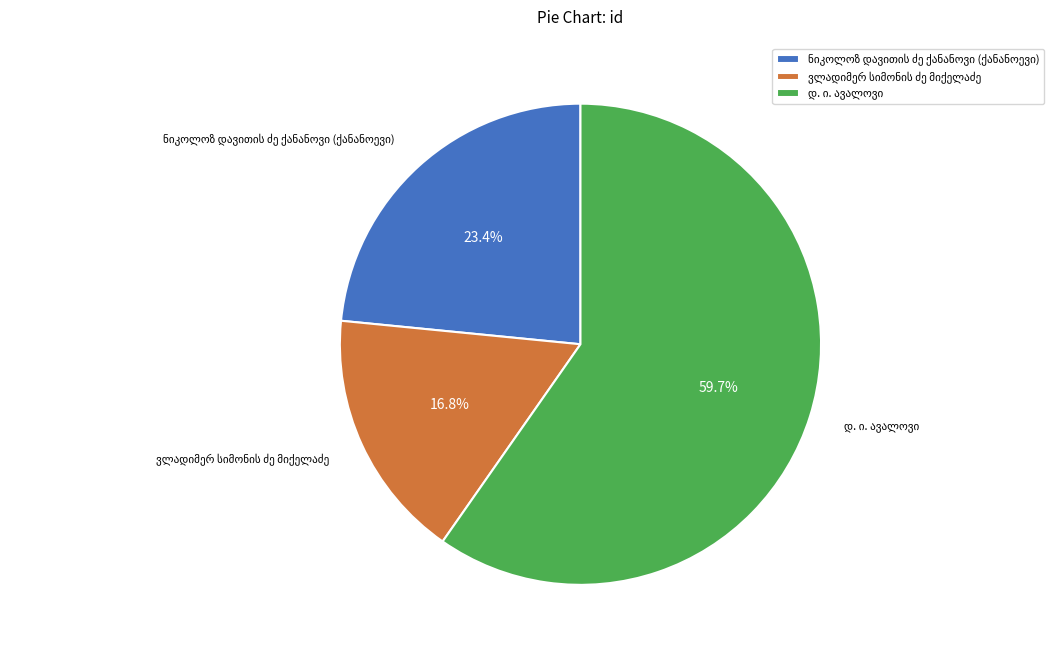

Does any single category account for the majority?

Yes